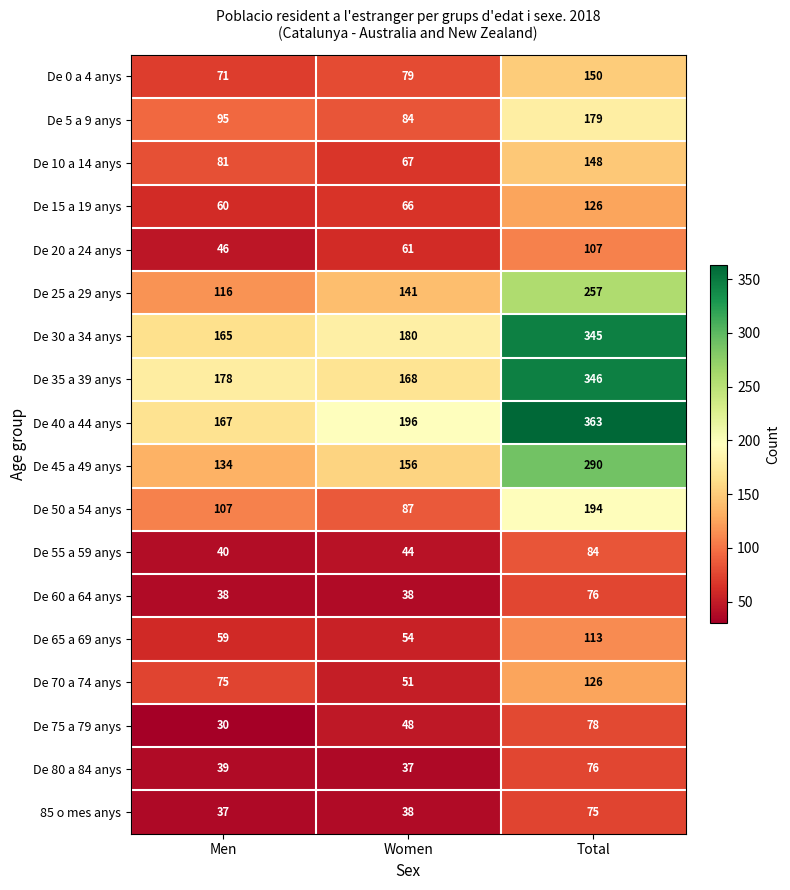

What is the sum of the De 10 a 14 anys values at Men and Women?

148